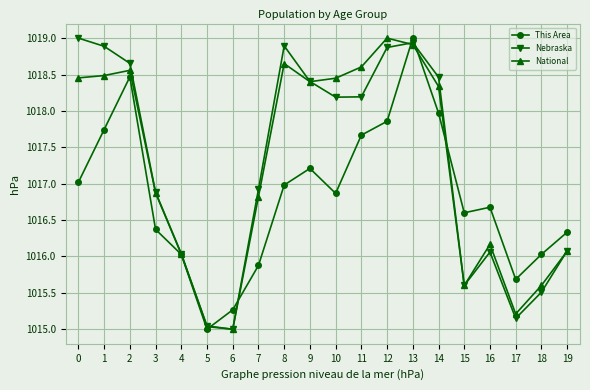

At which category does This Area reach its first local peak?

2